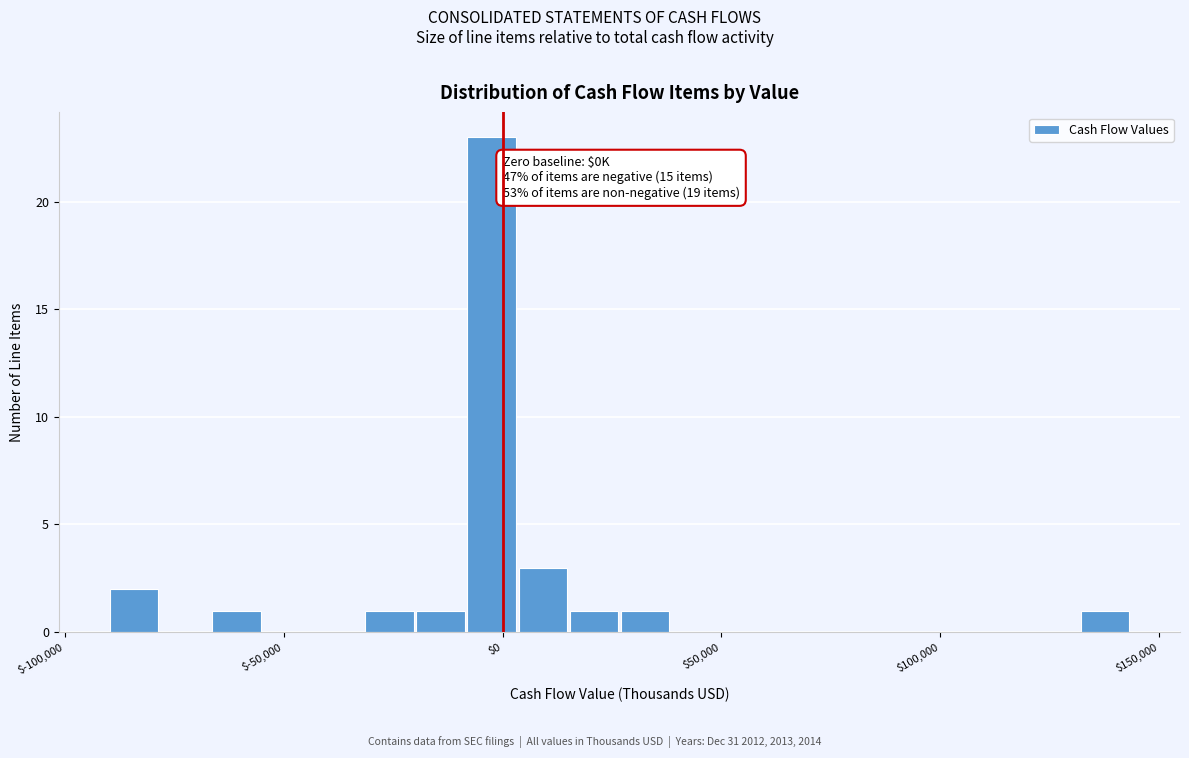

Around what value on the x-axis is the tallest bar? Give the approximate position of its centre, as read against the axis.

0